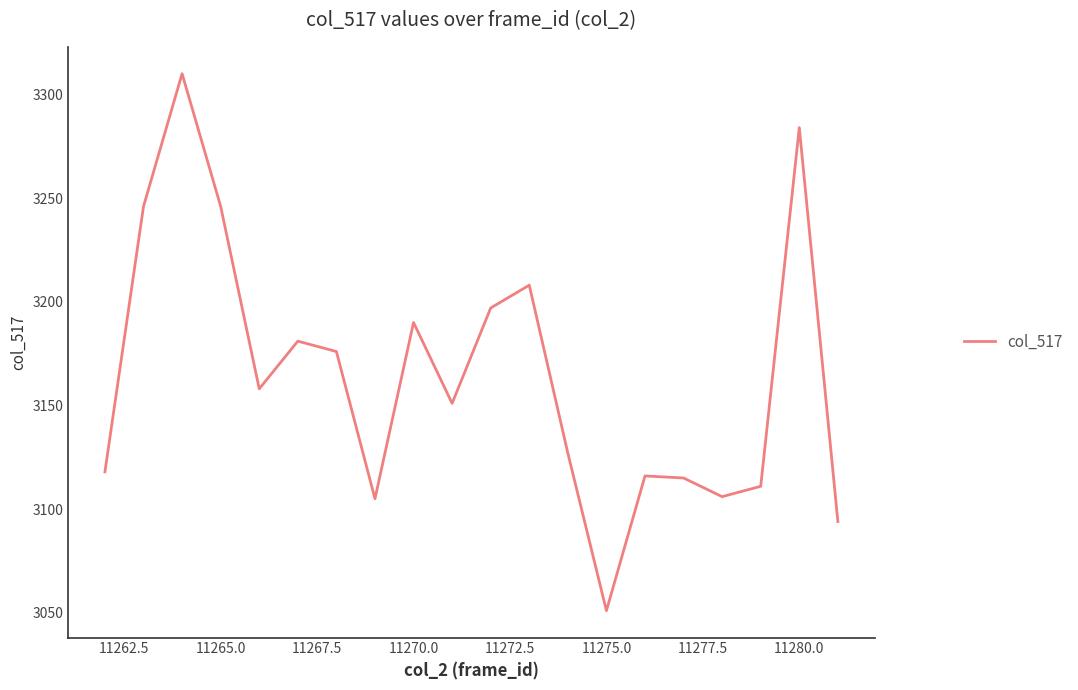

What is the difference between the maximum and minimum values?

259